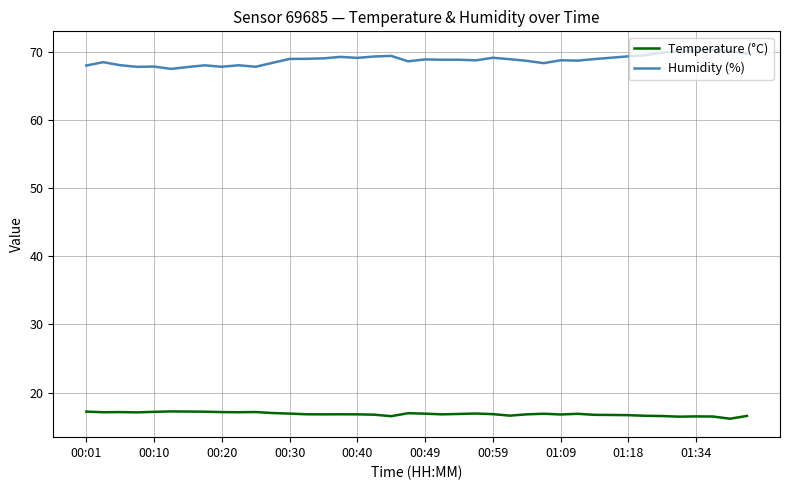

What is the difference between the second highest and minimum values in the Humidity (%) series?

2.7